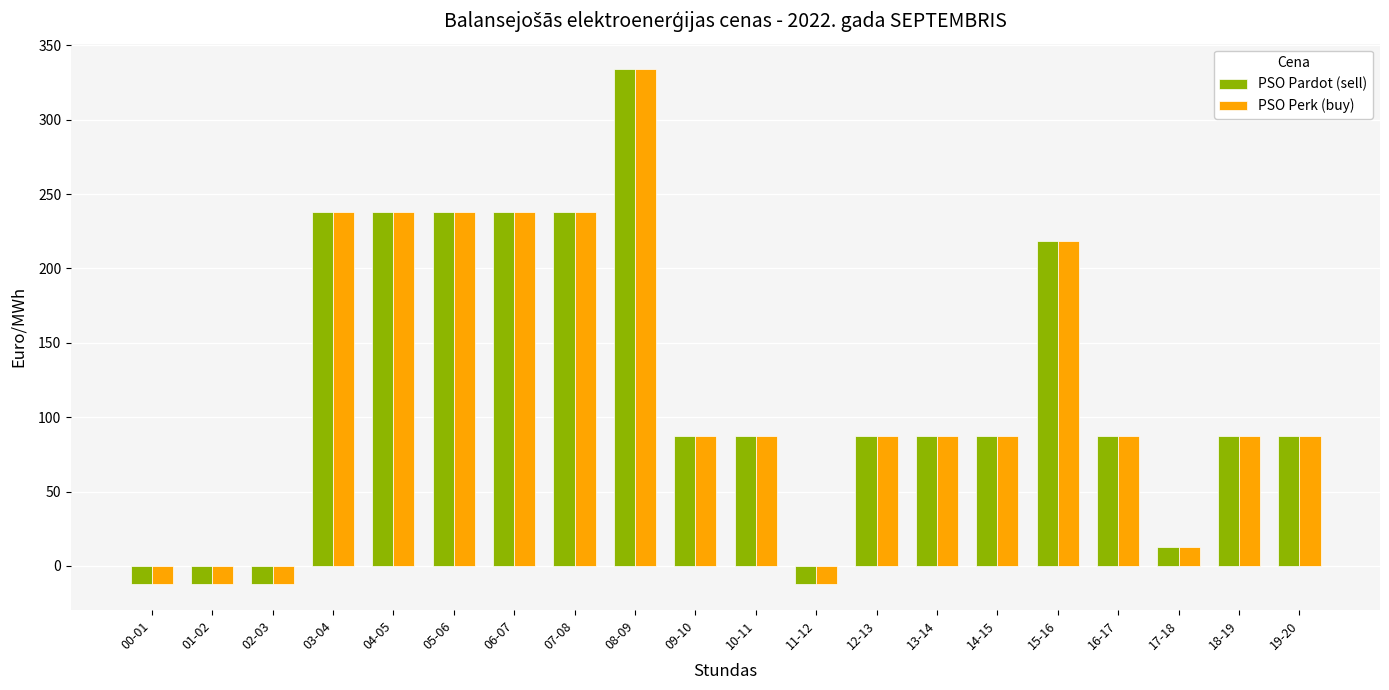

What is the label of the 3rd bar from the right?

17-18